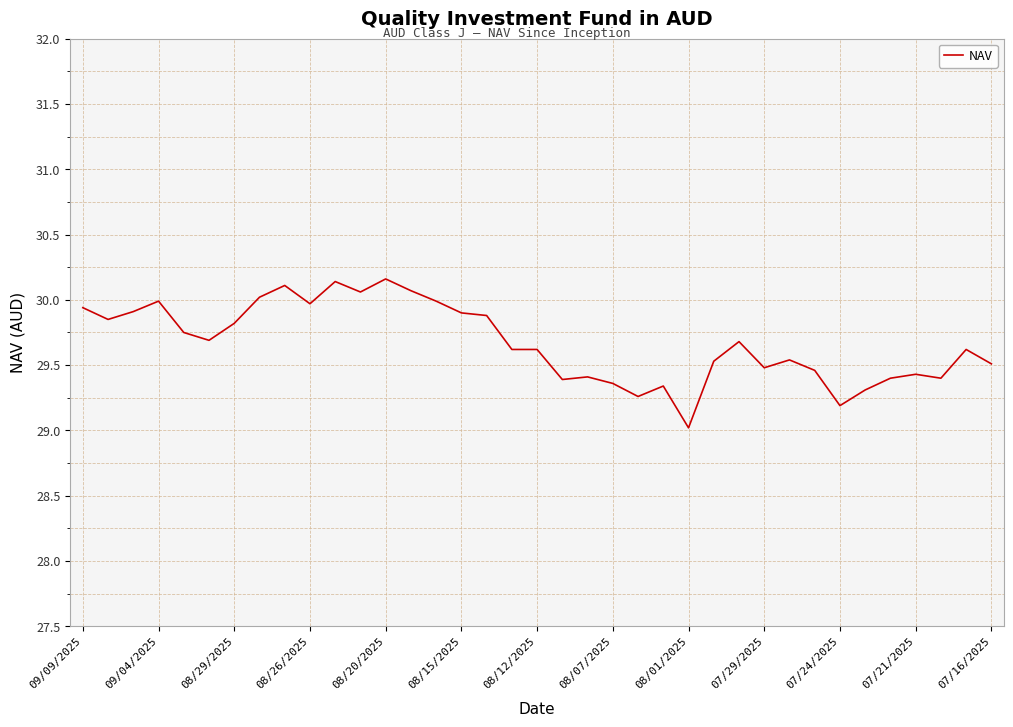

What is the difference between the maximum and minimum values?

1.1